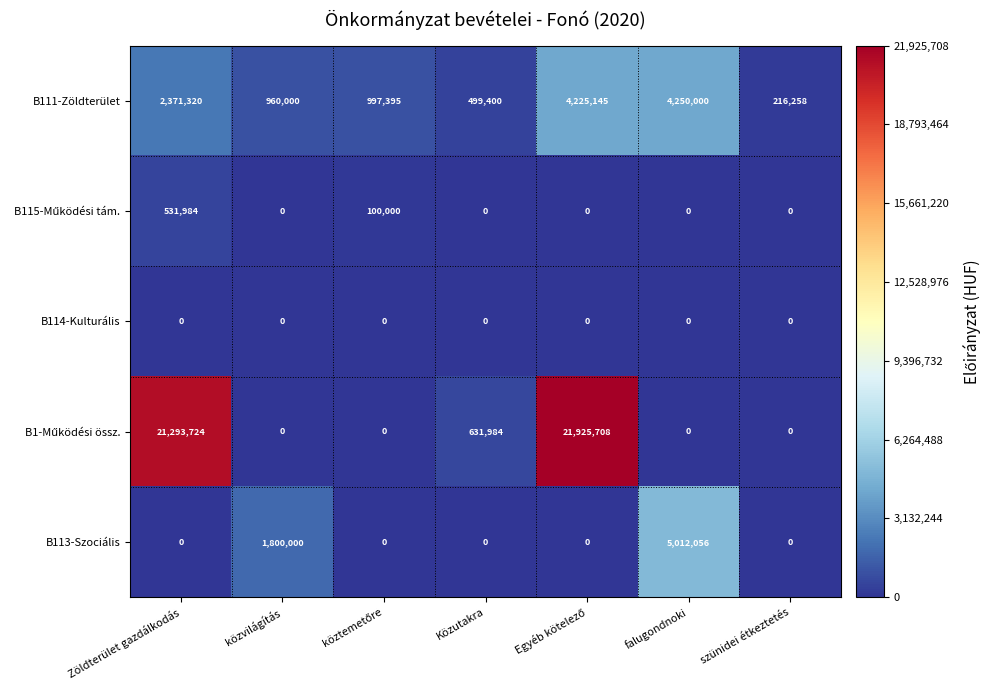

What is the total value across all series at Közutakra?

1131384